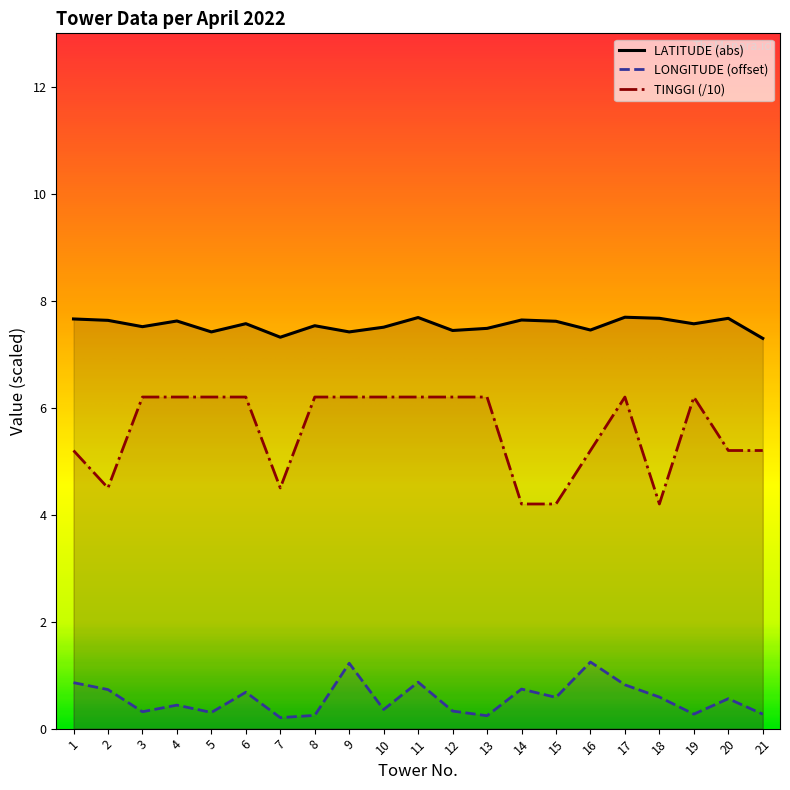

What is the average value of the TINGGI series?

5.6